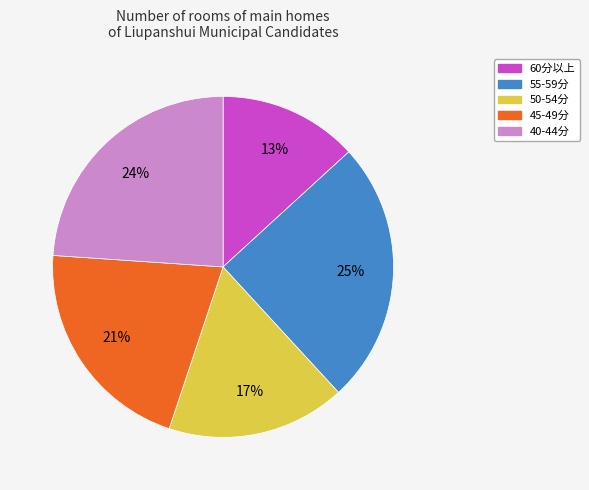

To the nearest percent, what is the average slice percentage?

20%